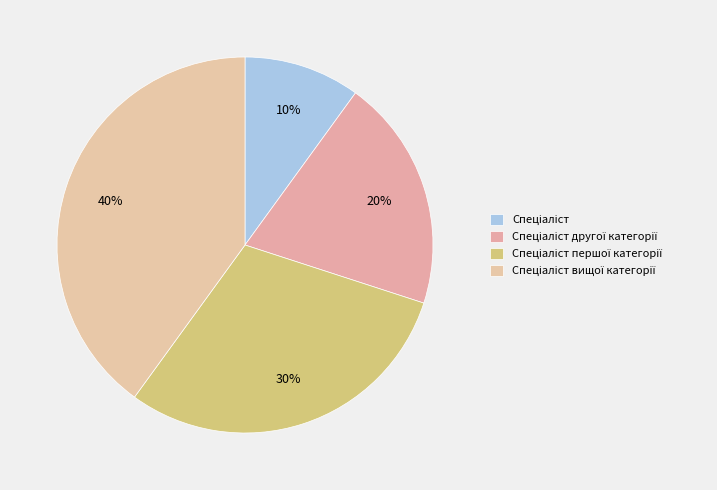

The Спеціаліст slice represents 25% of the pie. True or false?

False